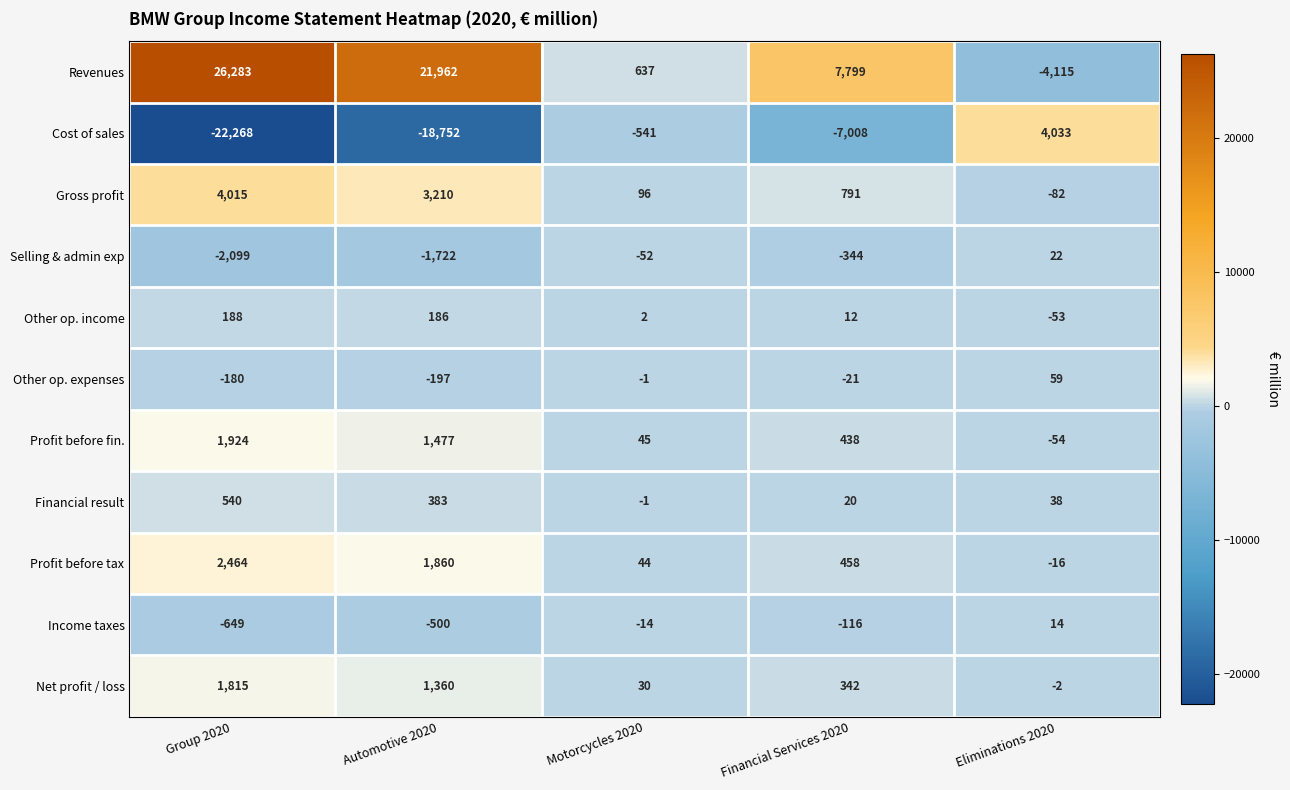

Between Motorcycles 2020 and Financial Services 2020, which series saw the biggest shift?

Revenues